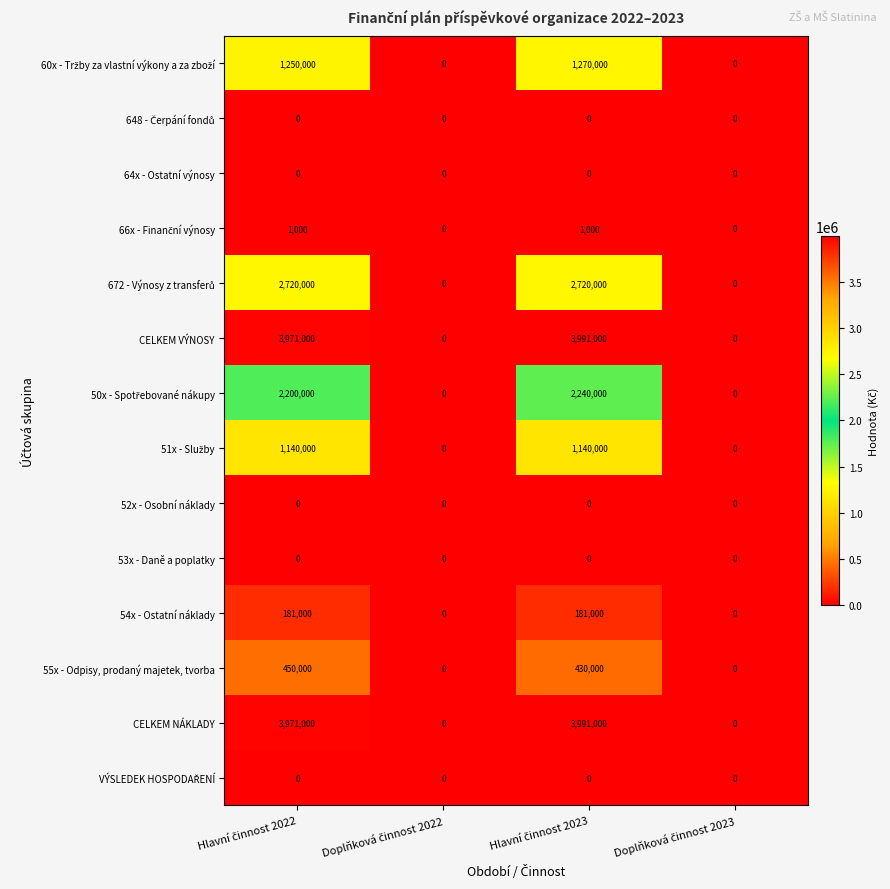

What is the highest value of the CELKEM VÝNOSY series?

3991000